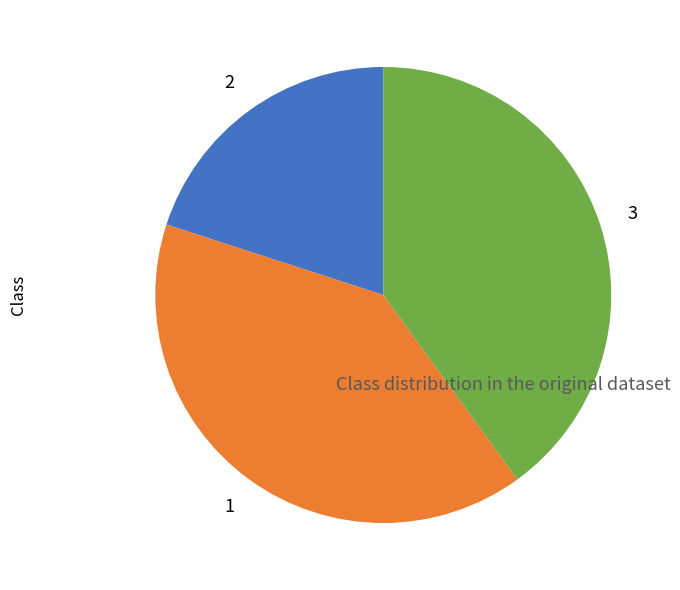

Between 3 and 2, which is larger?

3